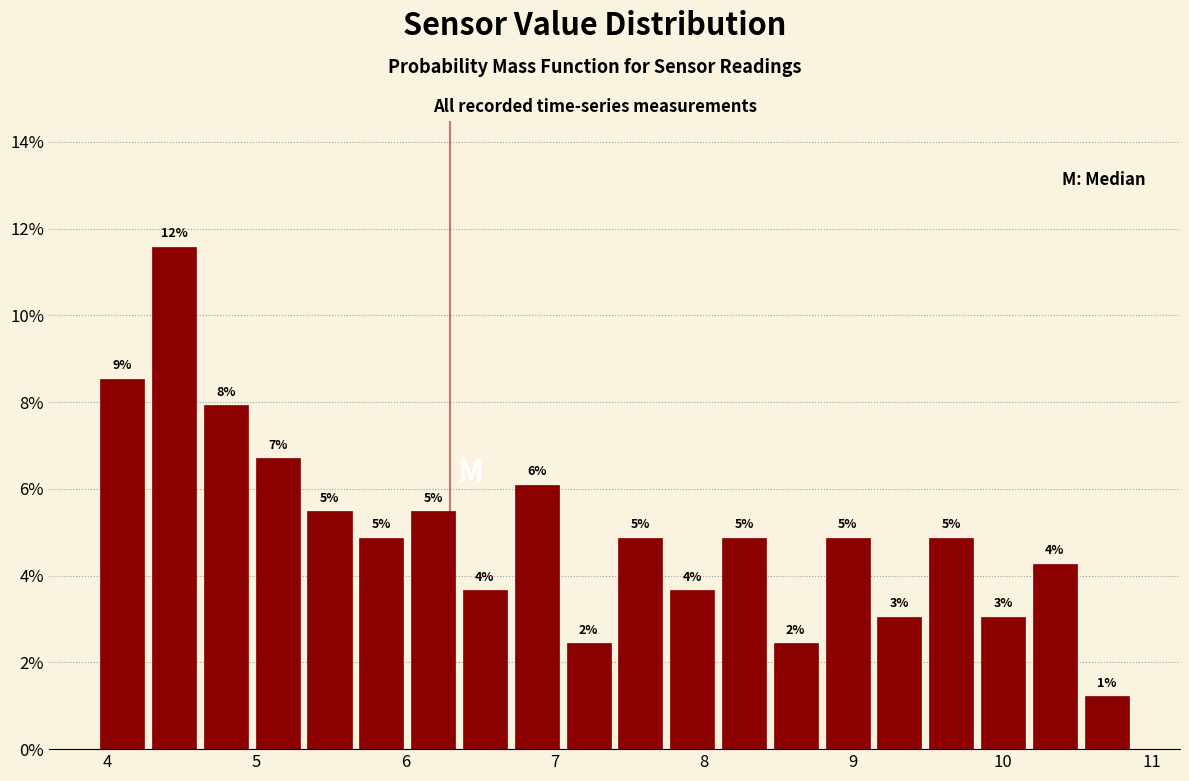

Around what value on the x-axis is the tallest bar? Give the approximate position of its centre, as read against the axis.

4.5